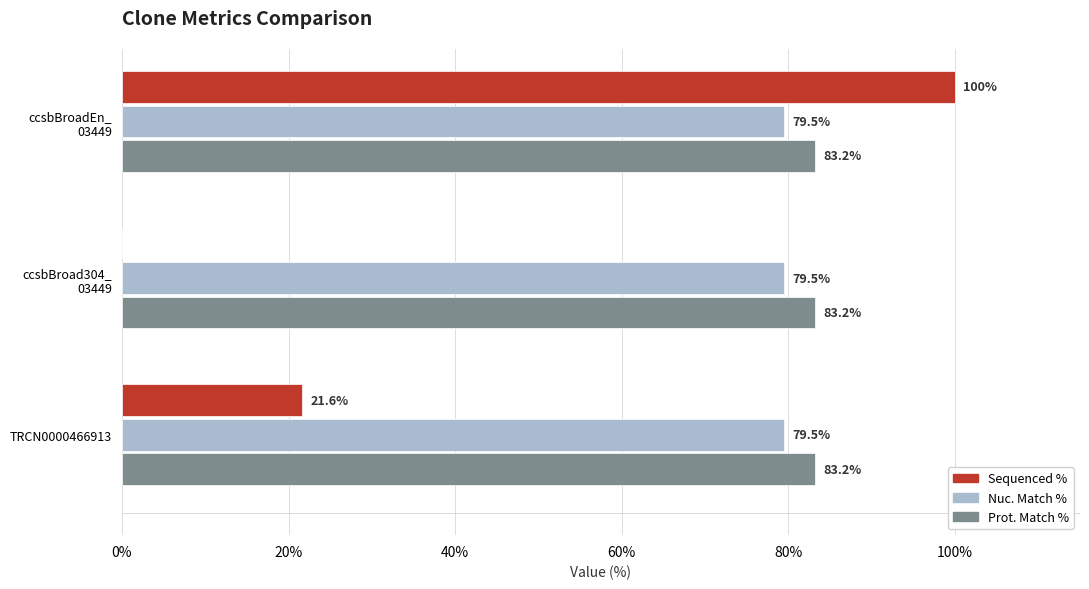

What is the sum of all Nuc. Match % values?

238.5